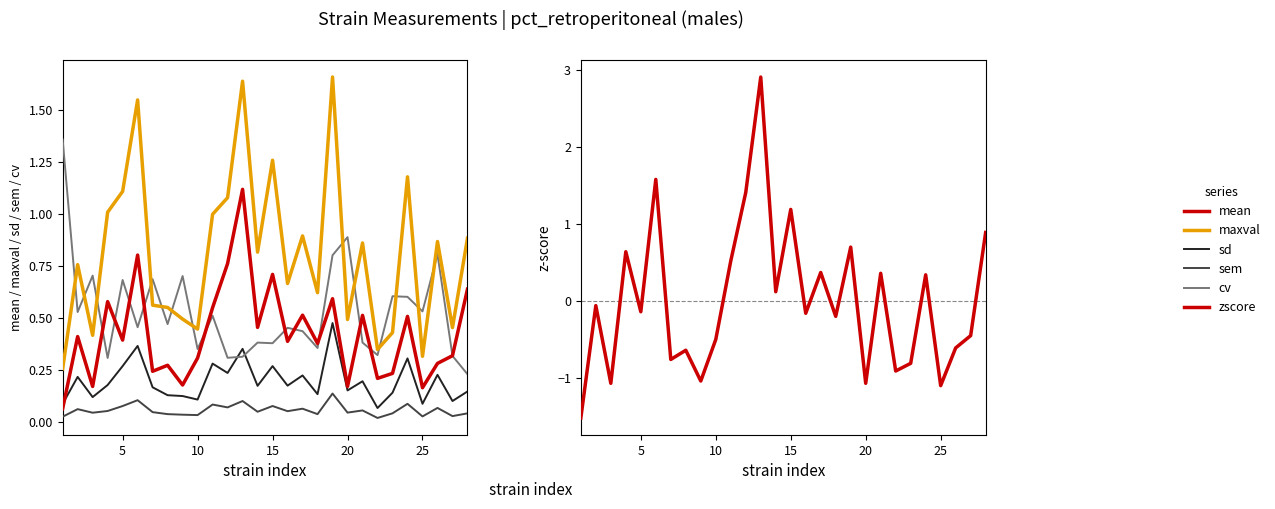

What is the greatest value displayed?

2.9